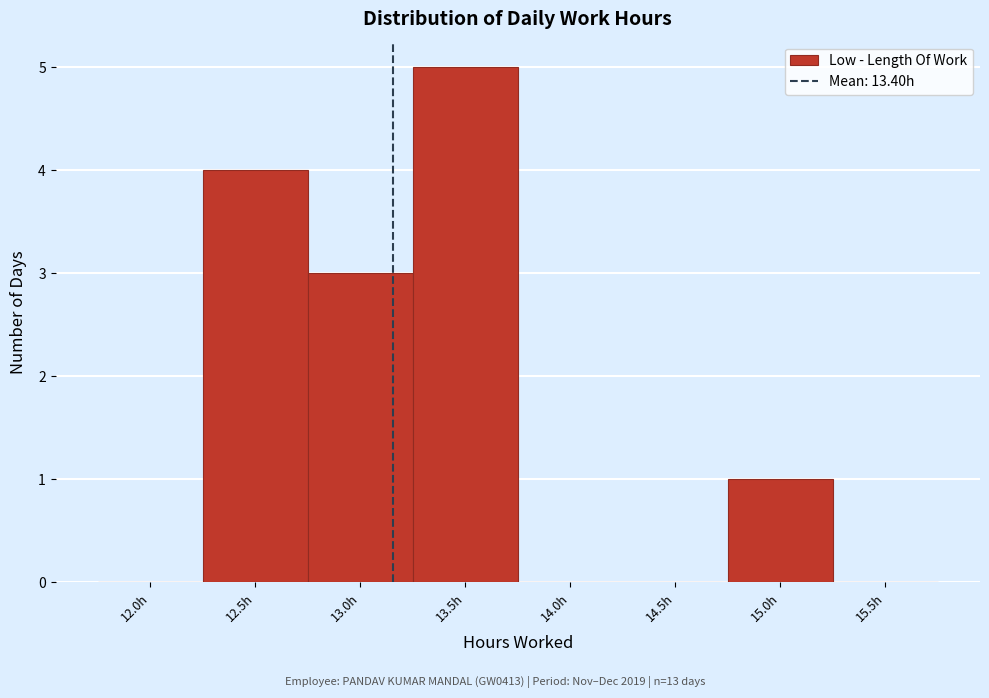

Reading right to left, extract all data points from this chart.

15.5h=0	15.0h=1	14.5h=0	14.0h=0	13.5h=5	13.0h=3	12.5h=4	12.0h=0